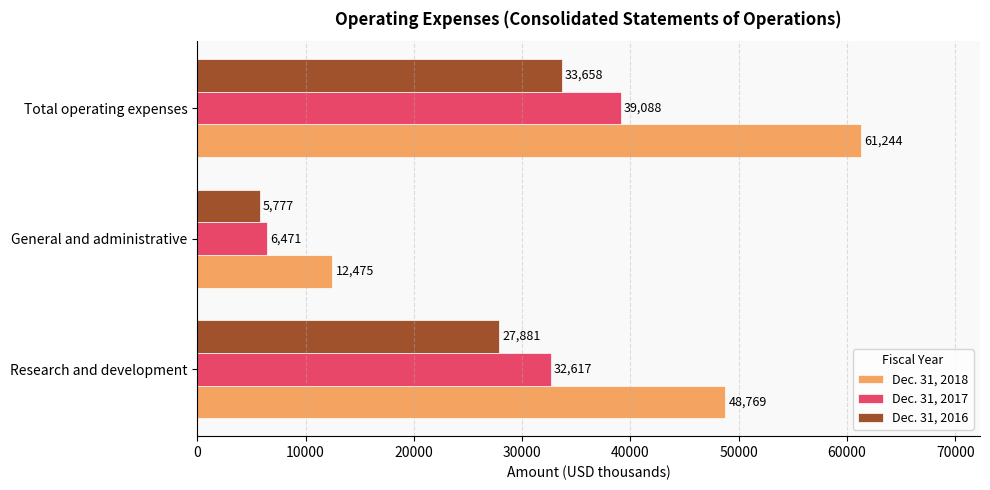

Which series has the widest spread of values?

Dec. 31, 2018